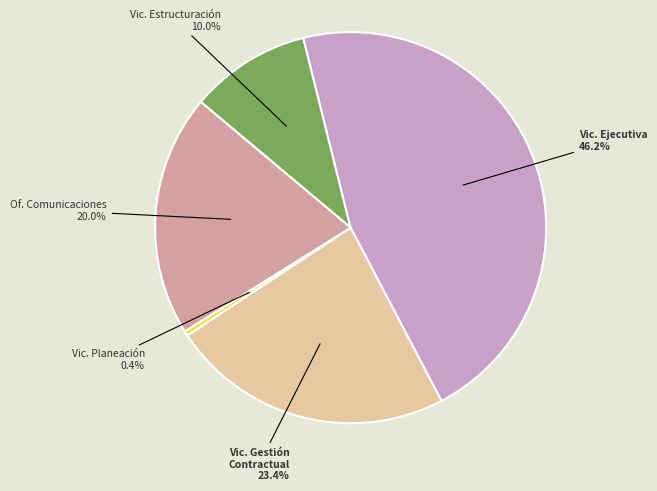

Is there a majority slice in this chart?

No